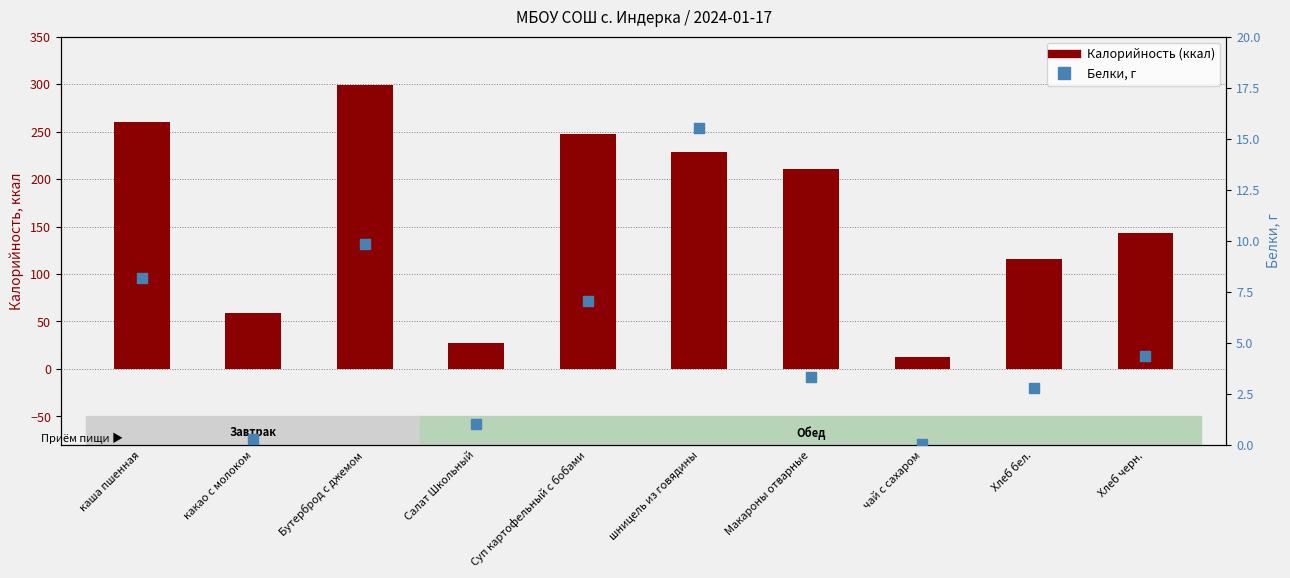

What is the total value across all series at какао с молоком?

59.4